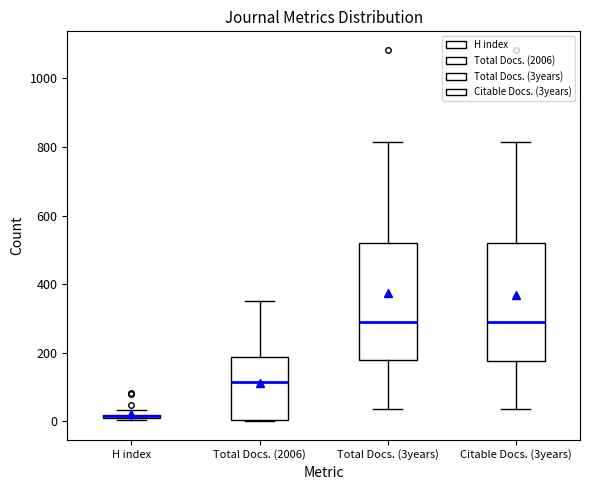

Where is the lower edge of the box for H index on the y-axis? The values are not printed on the chart, so give them approximately, as read against the axis.

0